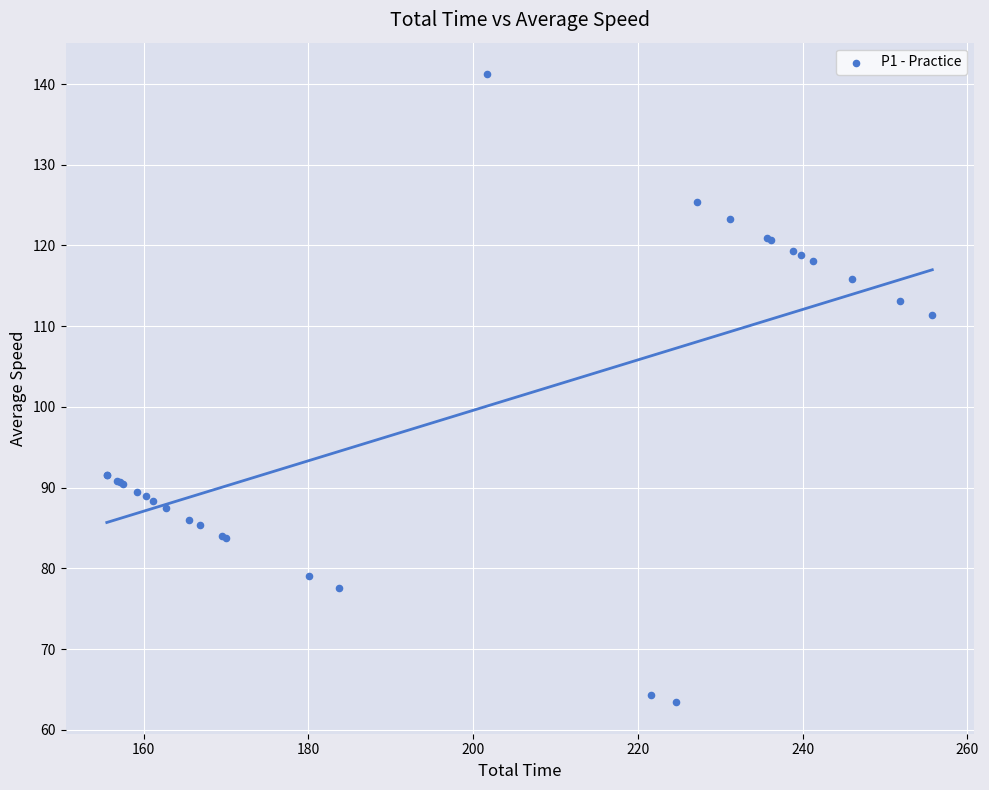

What Y value in the scatter plot is closest to 102?

111.4